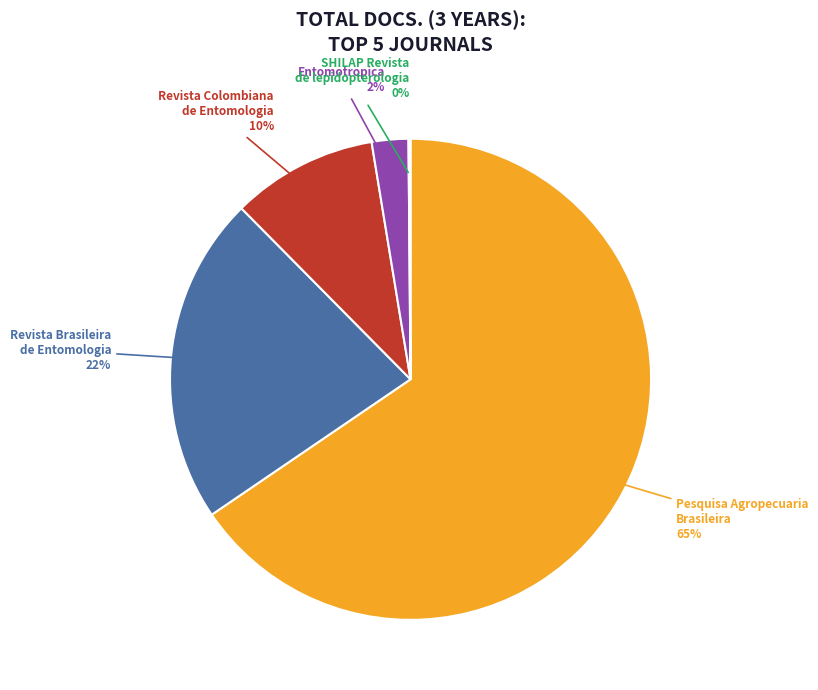

To the nearest percent, what is the difference between the largest and smallest slice percentages?

66%